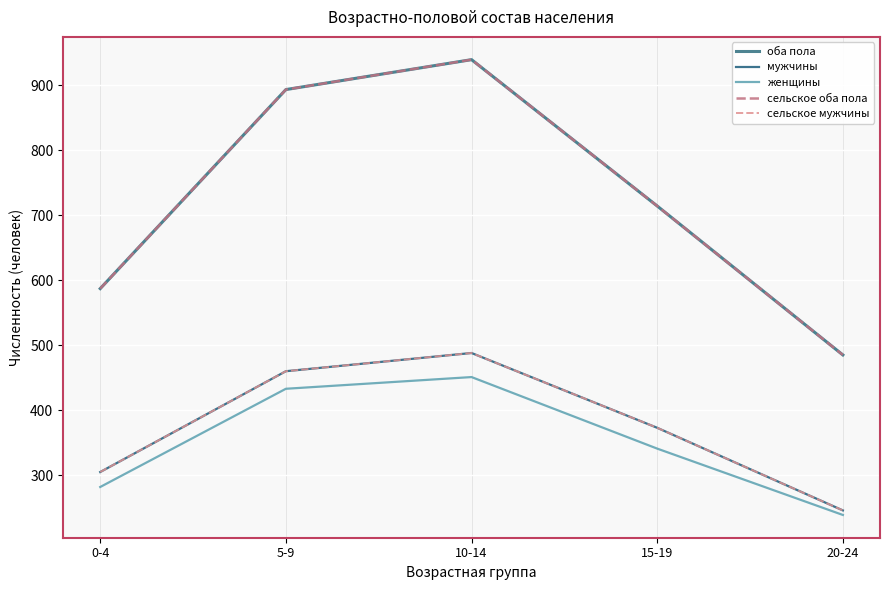

True or false: мужчины has more than 0 interior local peaks.

True